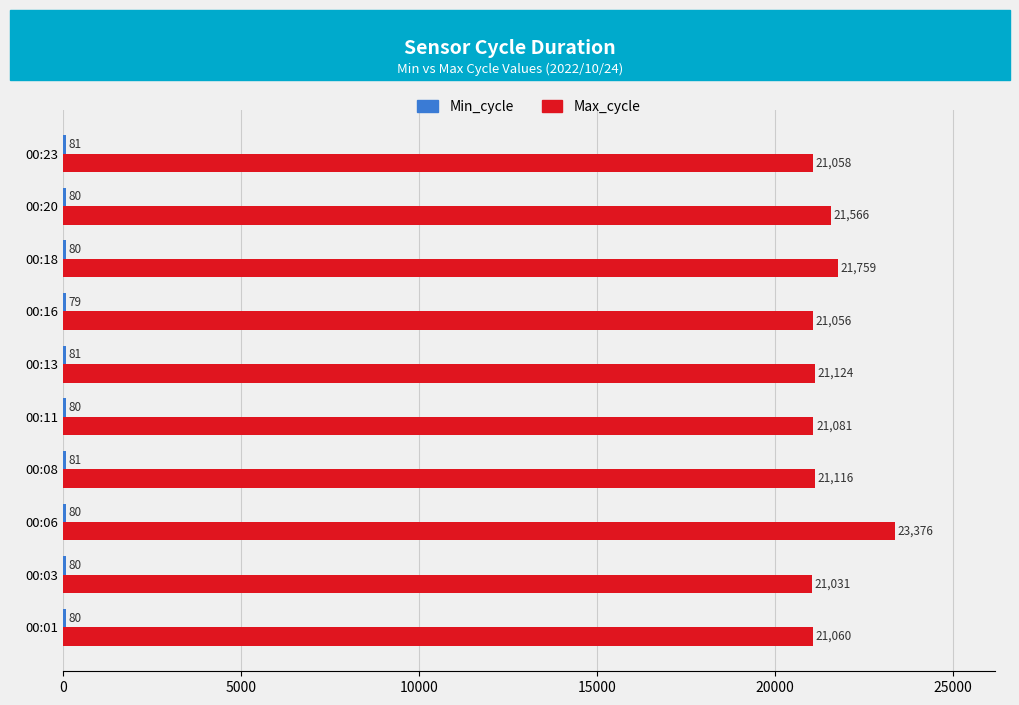

Which series has the largest total across all categories?

Max_cycle